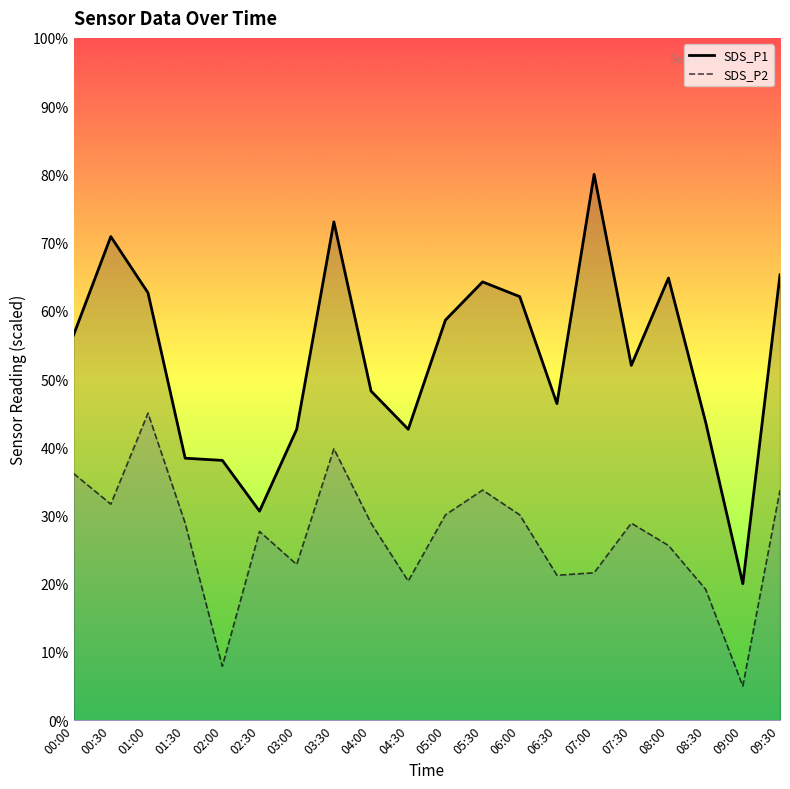

Rank the series by their average value, from lowest to highest.

SDS_P2, SDS_P1